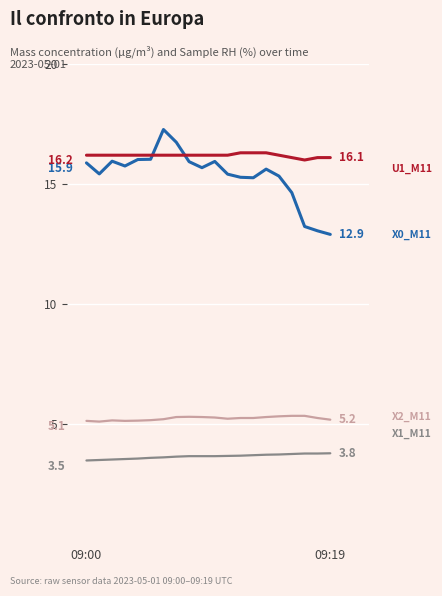

What is the minimum value shown in the chart?

3.5